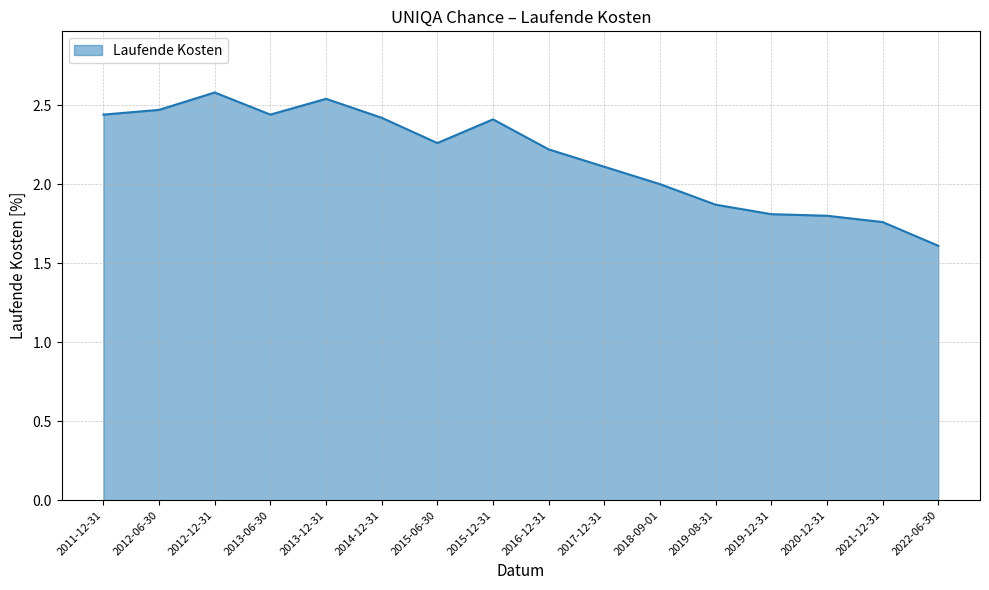

What is the change in value from 2013-12-31 to 2019-12-31?

-0.7